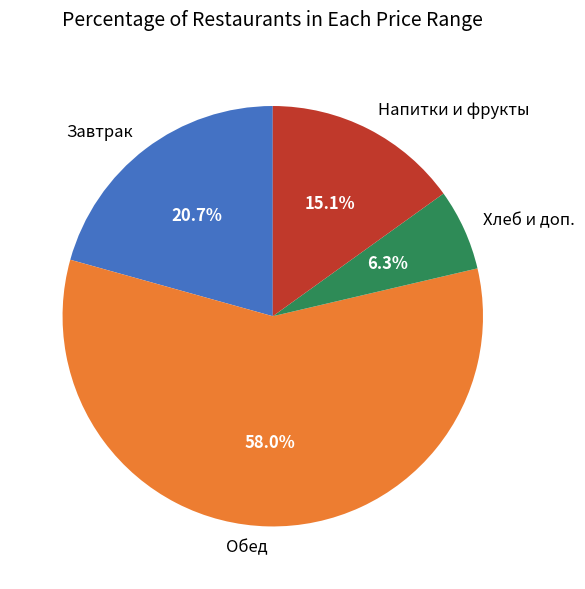

Count the number of slices in the pie.

4